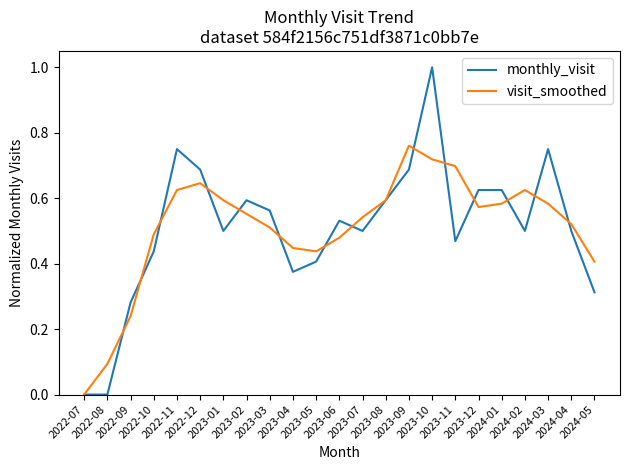

Which series has the widest spread of values?

monthly_visit